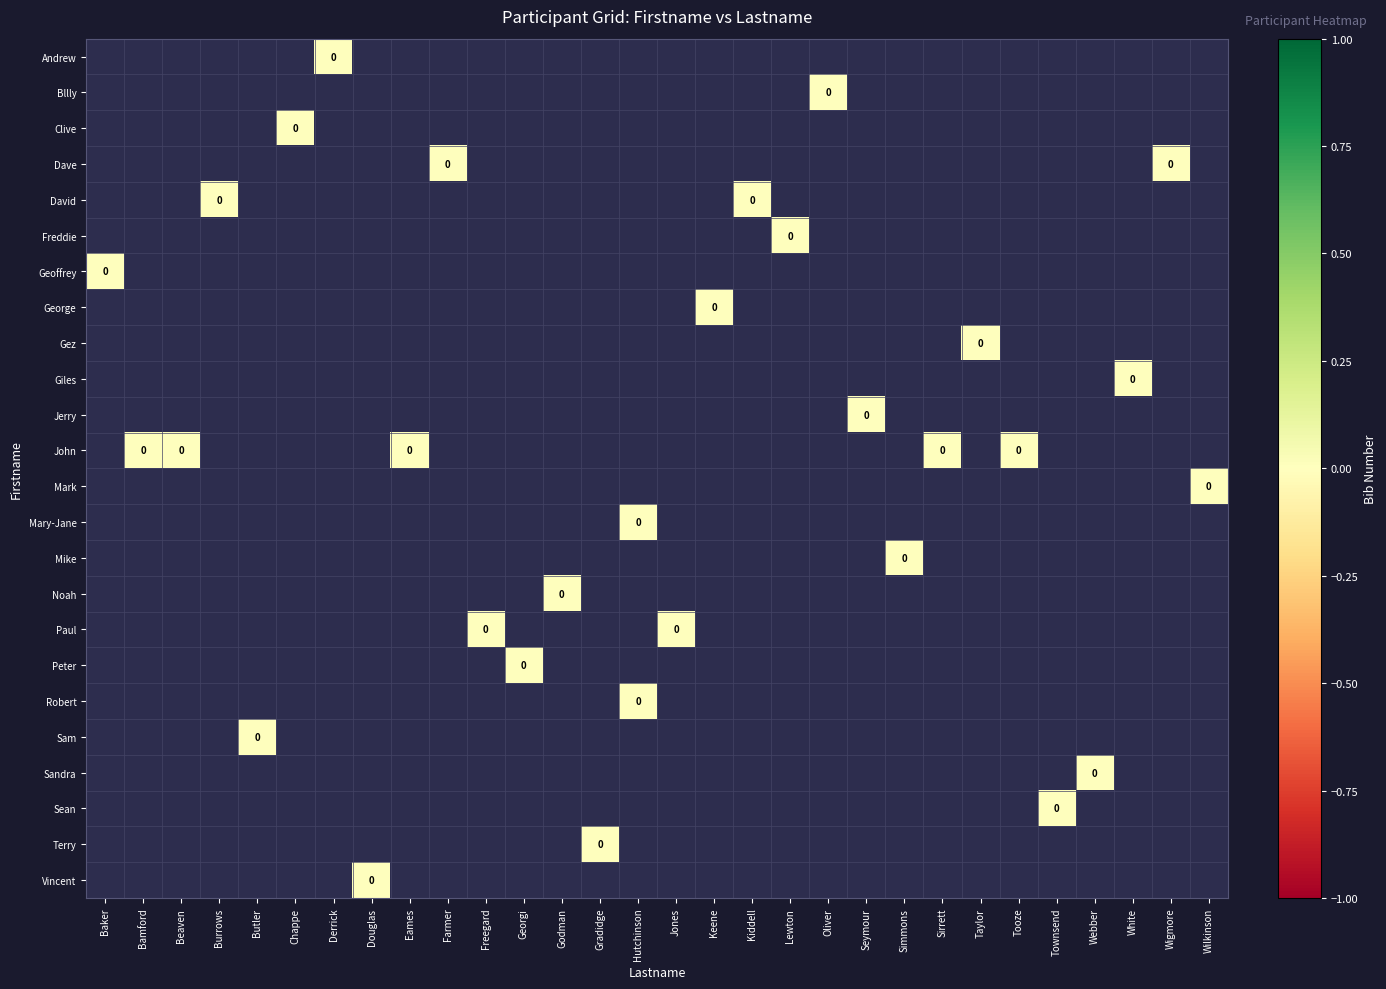

Count the number of categories in the chart.

30